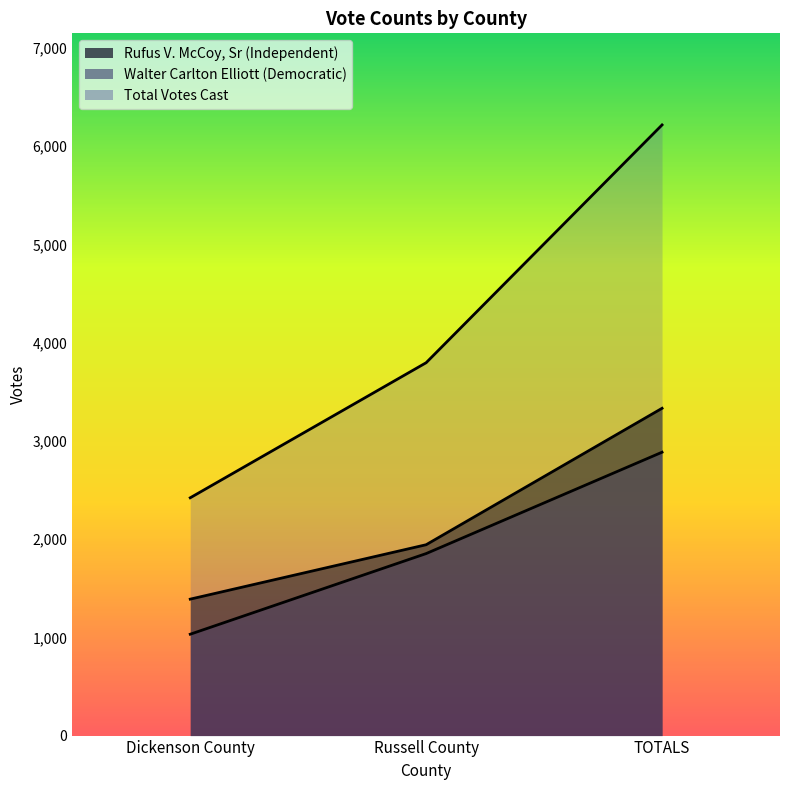

At how many categories does at least one series exceed 5383?

1